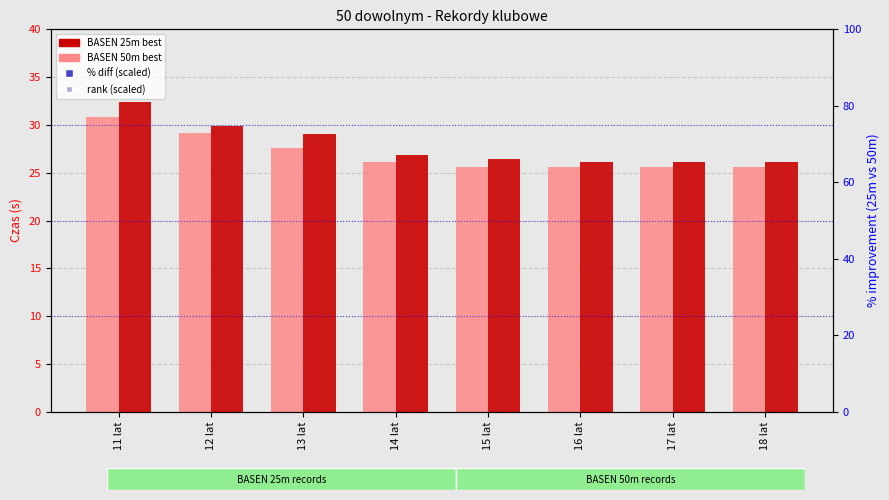

At how many categories does at least one series exceed 8?

8